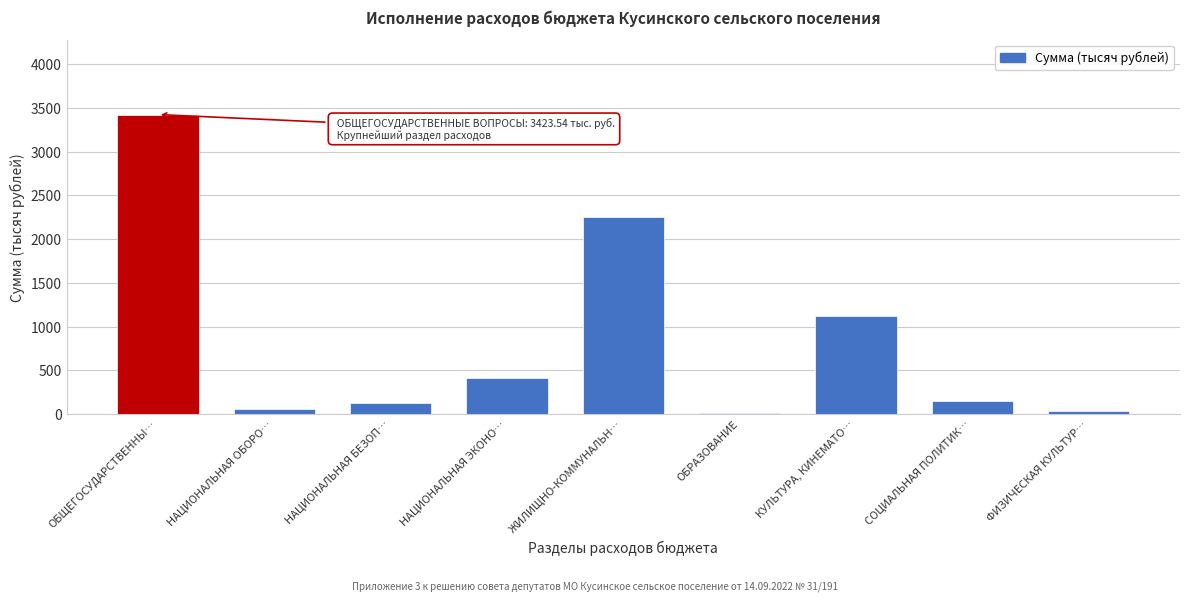

What is the label of the 7th bar from the right?

НАЦИОНАЛЬНАЯ БЕЗОП…